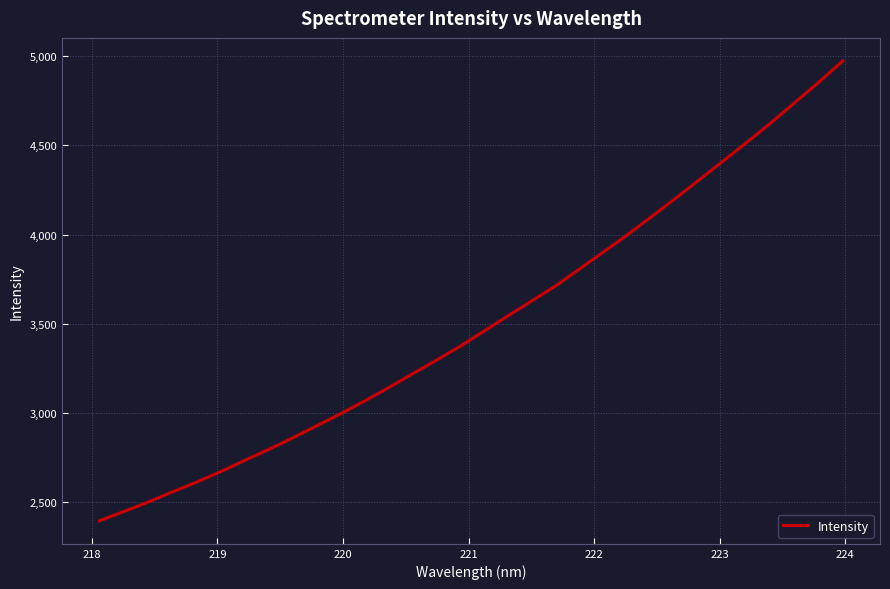

Reading left to right, list all the values displayed in this chart.

2395.4	2446.4	2498.8	2555.3	2609.6	2667.8	2730.7	2792.3	2856.8	2924.3	2992.0	3063.3	3138.0	3215.7	3292.4	3371.0	3456.5	3541.7	3626.6	3710.8	3806.0	3901.6	3997.7	4098.4	4201.5	4306.0	4411.7	4517.5	4626.5	4740.1	4854.5	4973.5